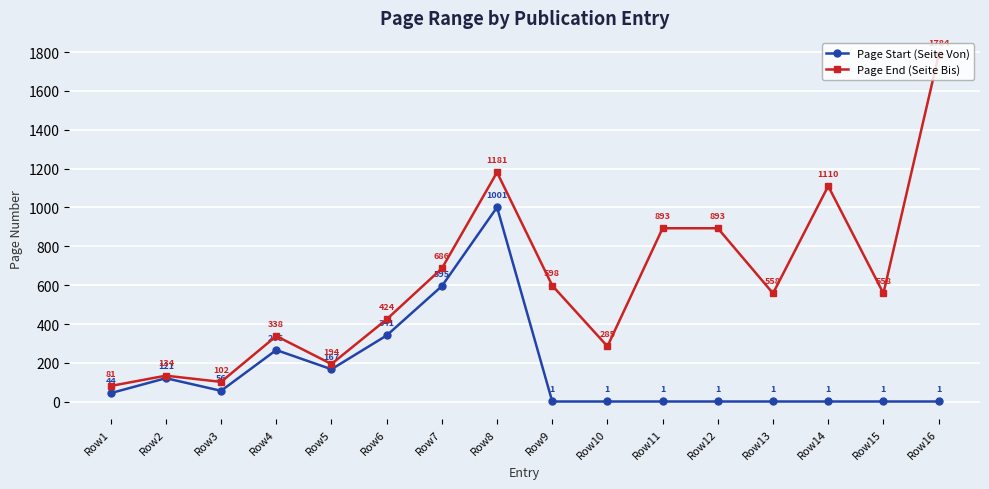

What is the minimum value shown in the chart?

1